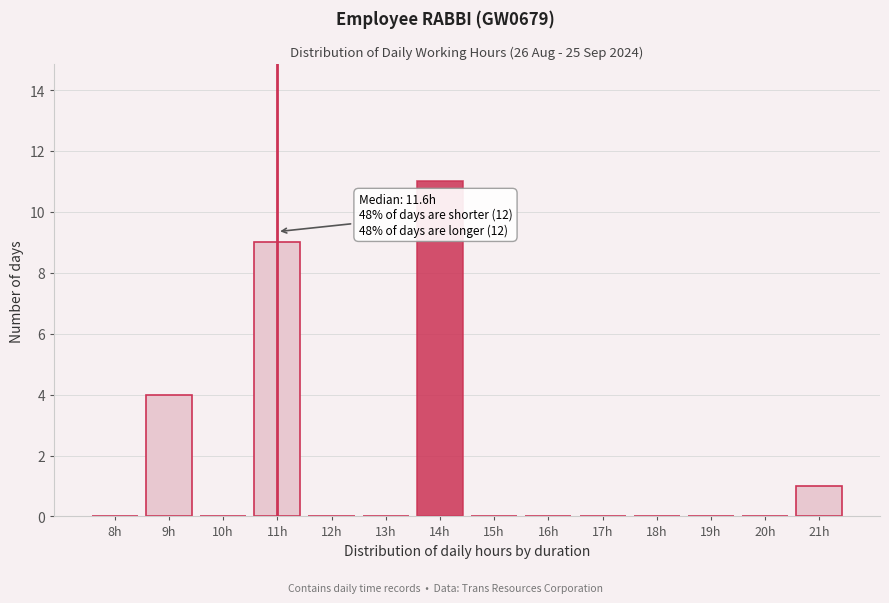

Reading left to right, transcribe all the data shown in this chart.

8h=0	9h=4	10h=0	11h=9	12h=0	13h=0	14h=11	15h=0	16h=0	17h=0	18h=0	19h=0	20h=0	21h=1